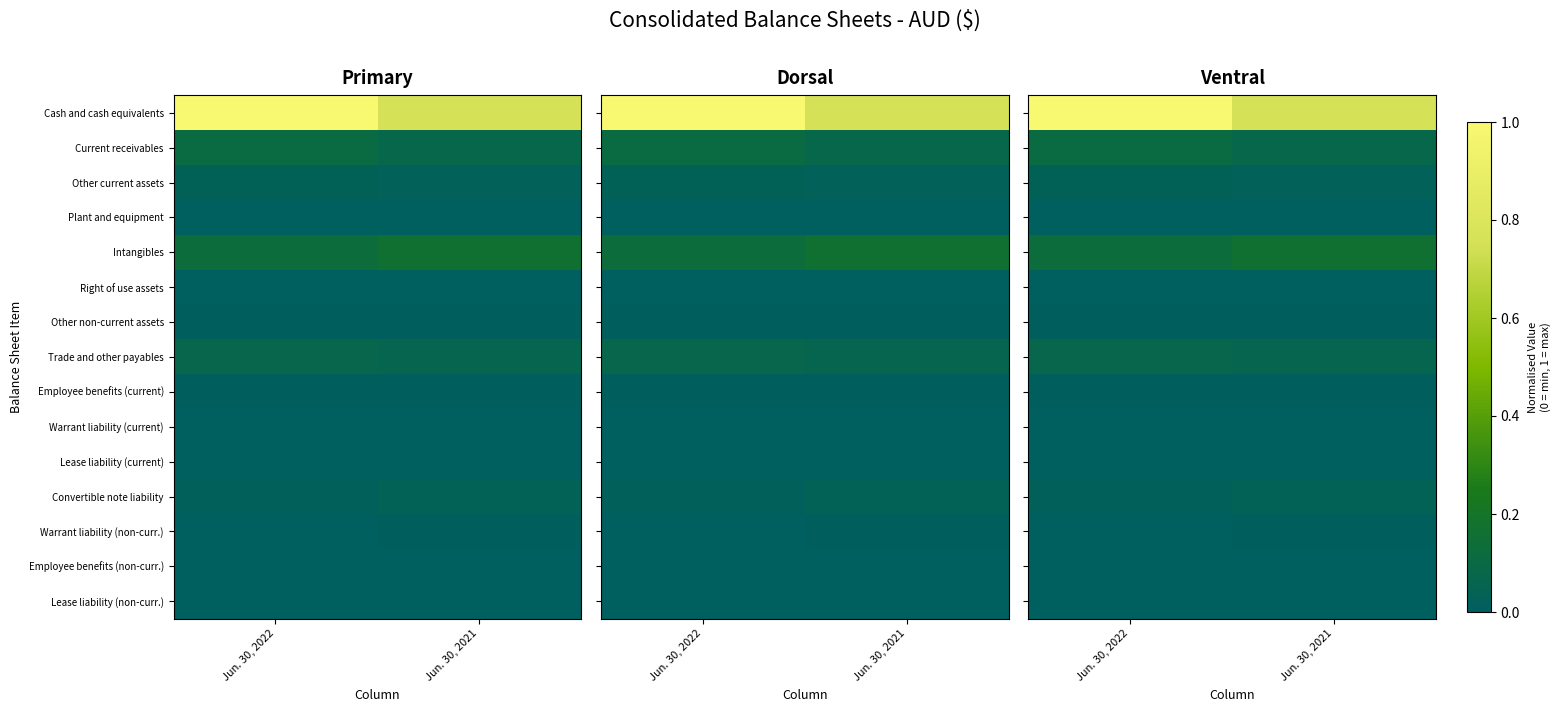

Which series has the widest spread of values?

Cash and cash equivalents